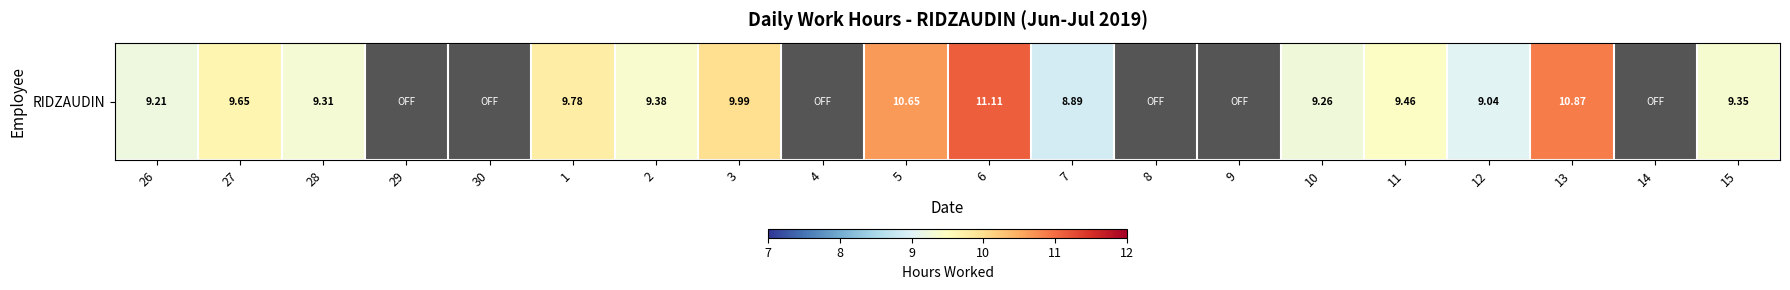

List the labels in order of value, smallest first.

29, 30, 4, 8, 9, 14, 7, 12, 26, 10, 28, 15, 2, 11, 27, 1, 3, 5, 13, 6